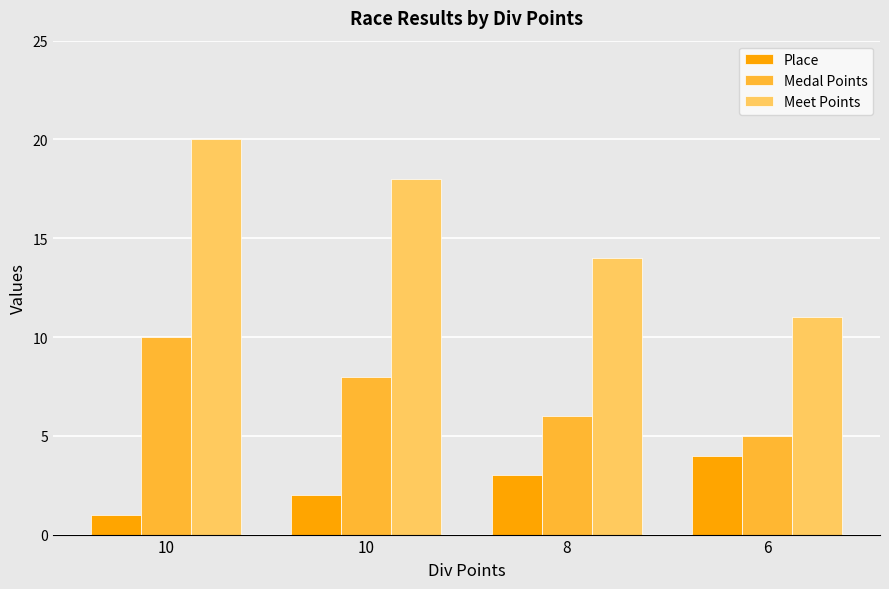

How many groups of bars are there?

4